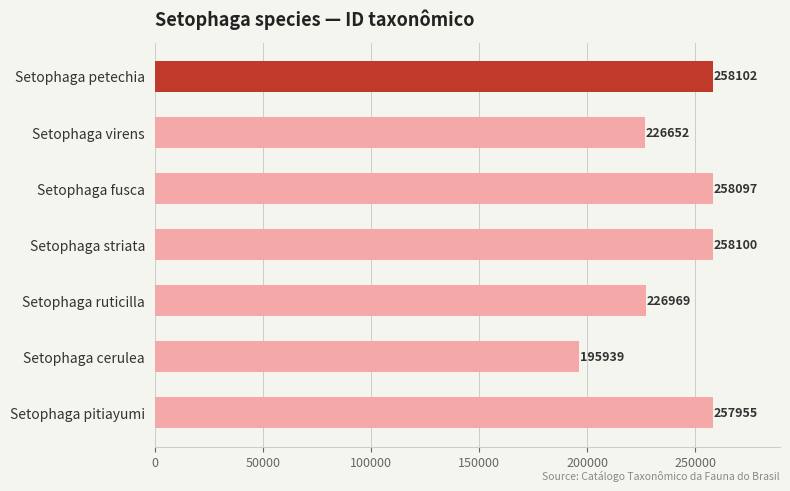

Which category has the lowest value across all series?

Setophaga cerulea